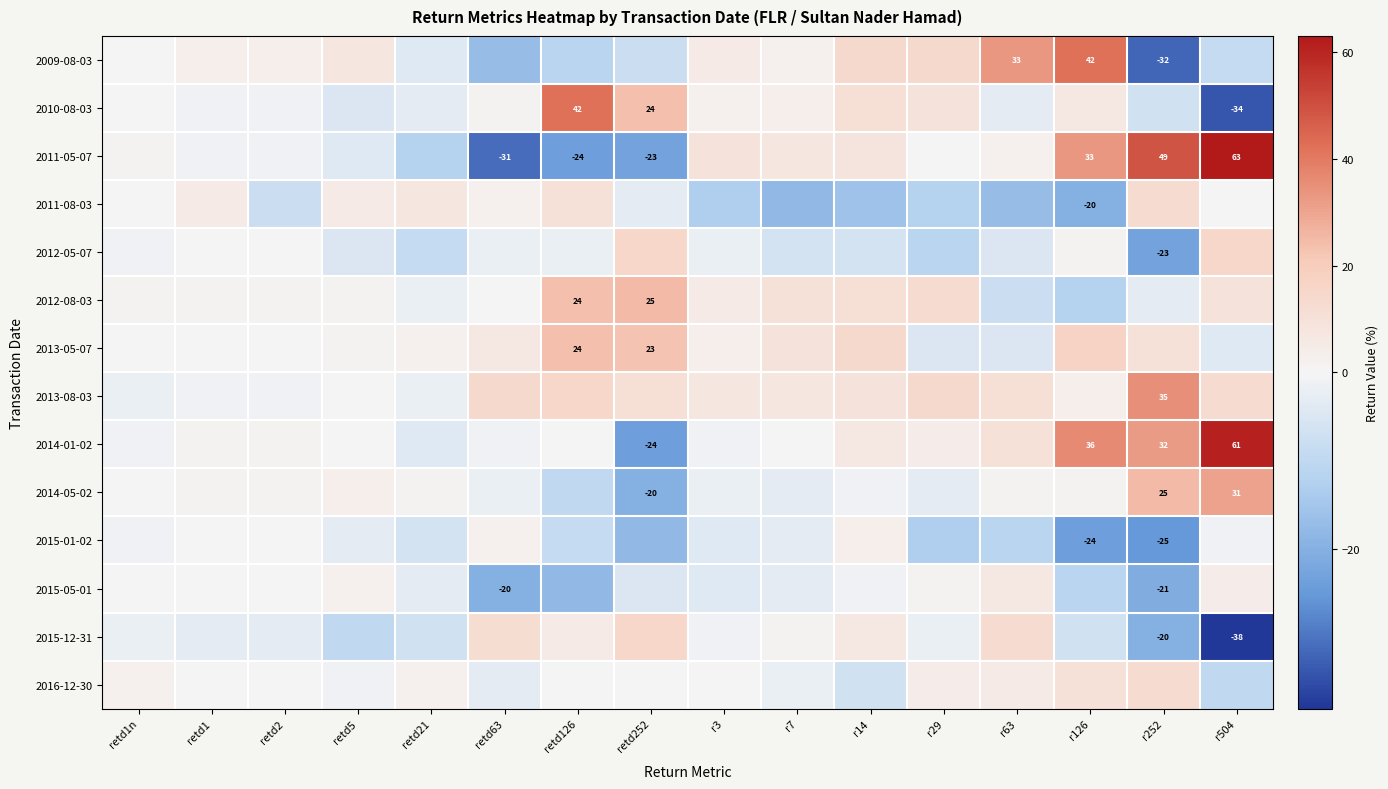

True or false: 2011-05-07 has a value of 33 at r126.

True